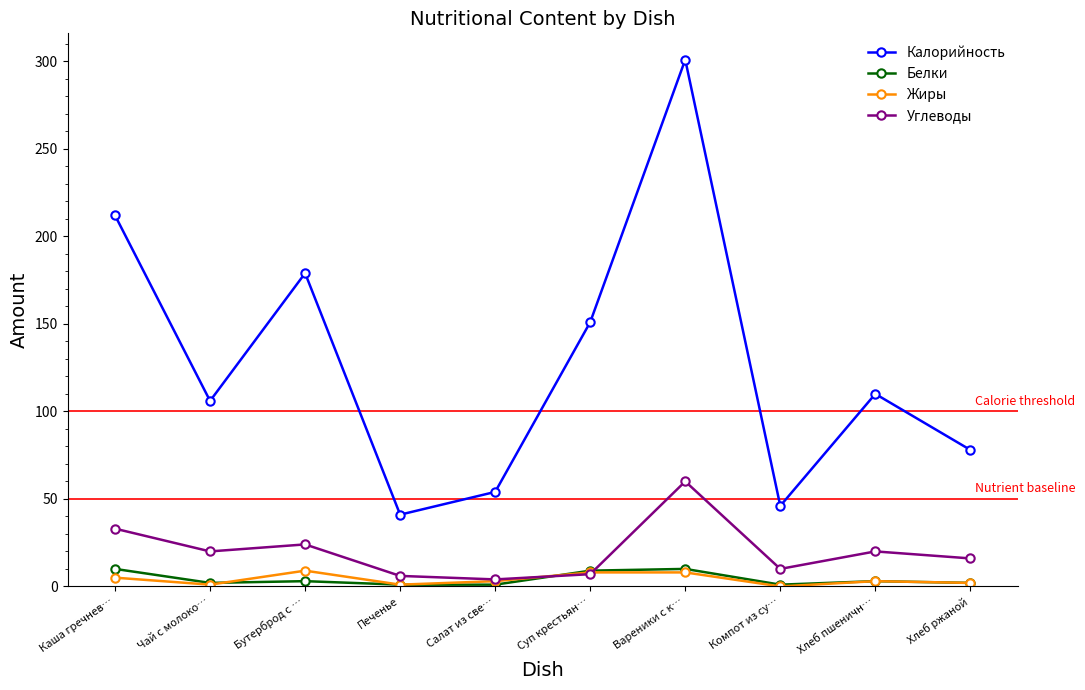

What is the value of the Белки point at the 6th from the left?

9